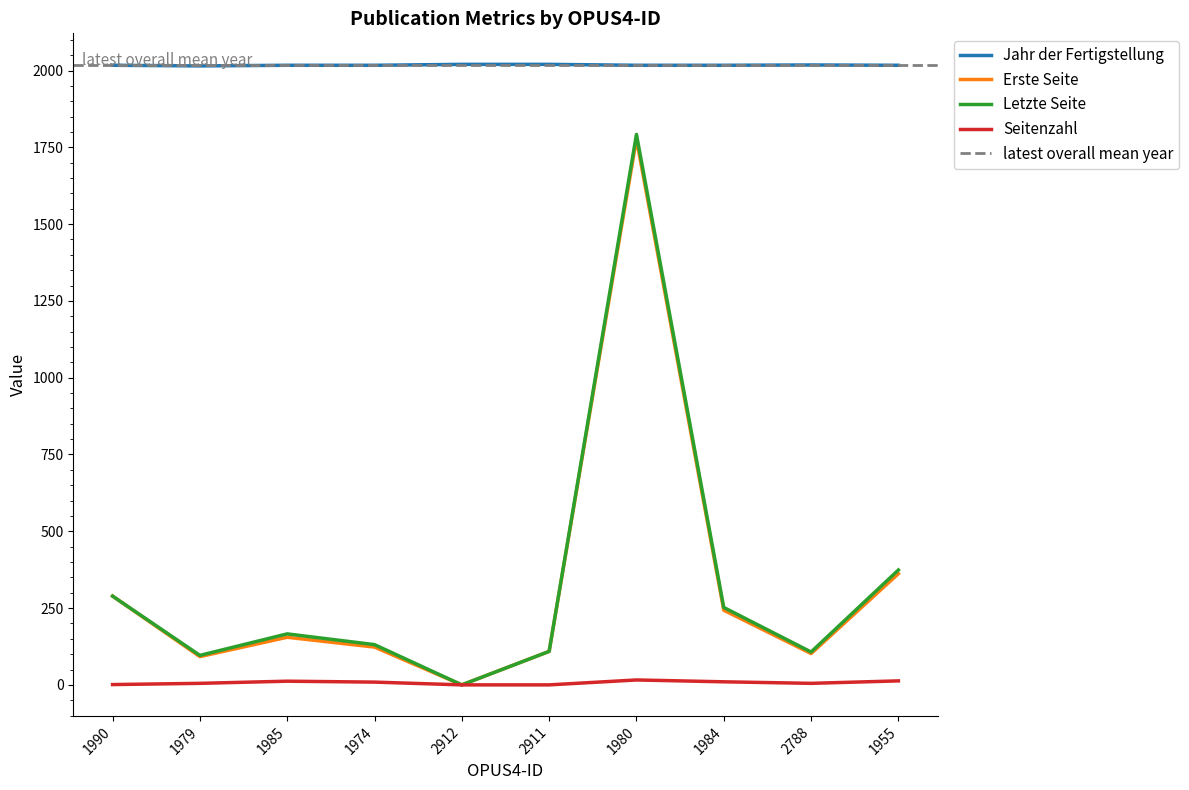

What is the total value across all series at 1985?

2350